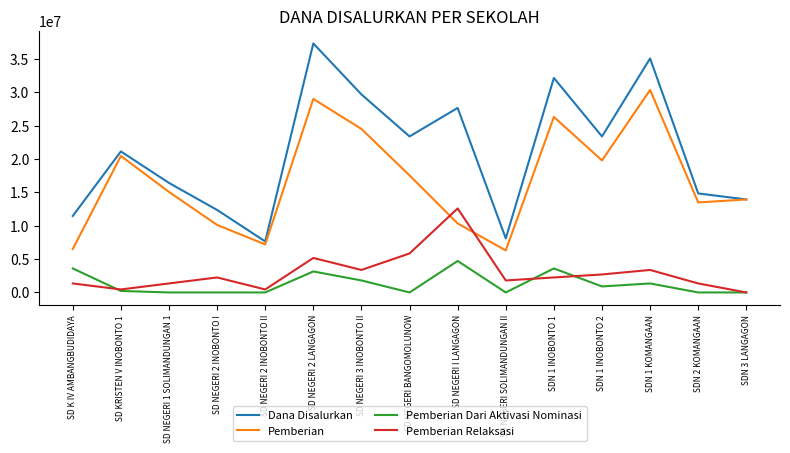

Which series has the largest range (max minus min)?

Dana Disalurkan